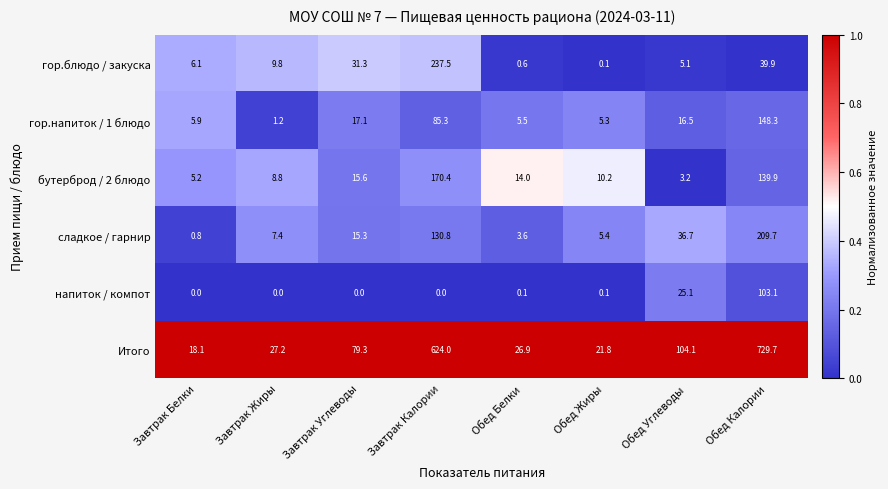

Which category has the lowest value in the гор.напиток / 1 блюдо series?

Завтрак Жиры